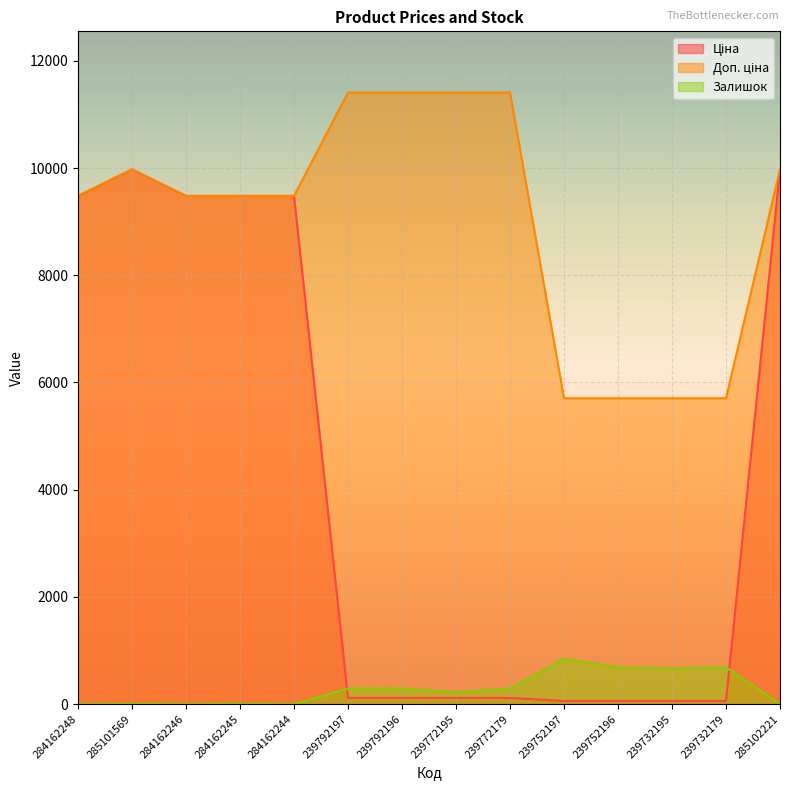

List the series in order of their peak value, highest first.

Доп. ціна, Ціна, Залишок